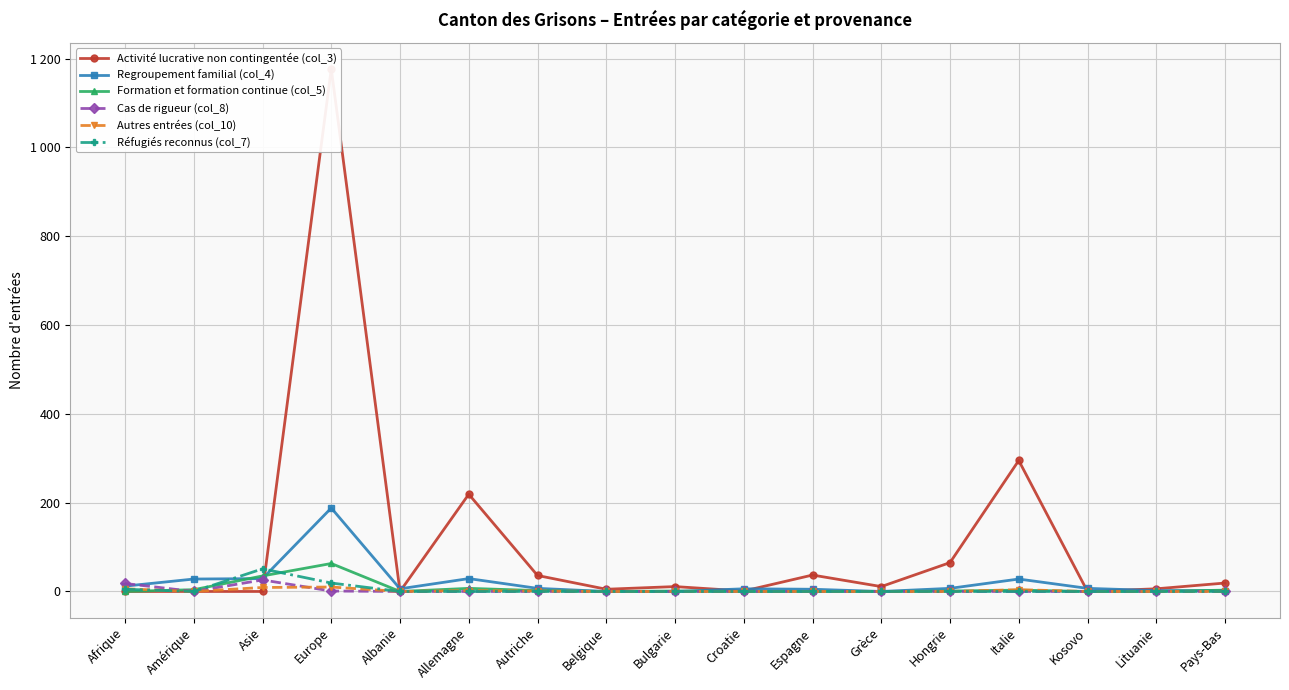

True or false: Activité lucrative non contingentée (col_3) has a value of 106 at Hongrie.

False